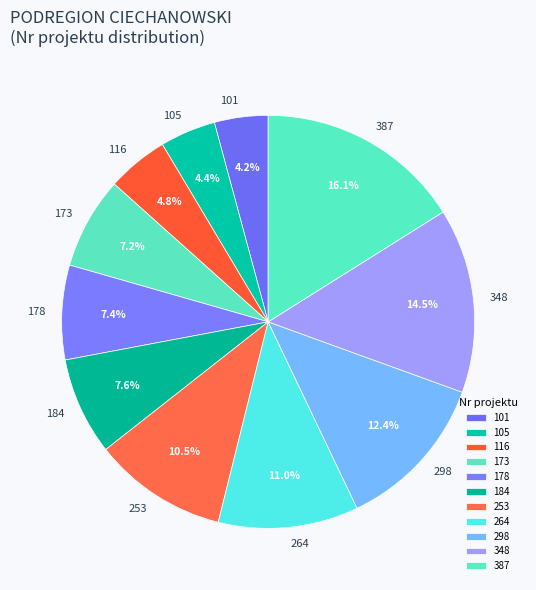

True or false: 253 accounts for 1% of the total.

False